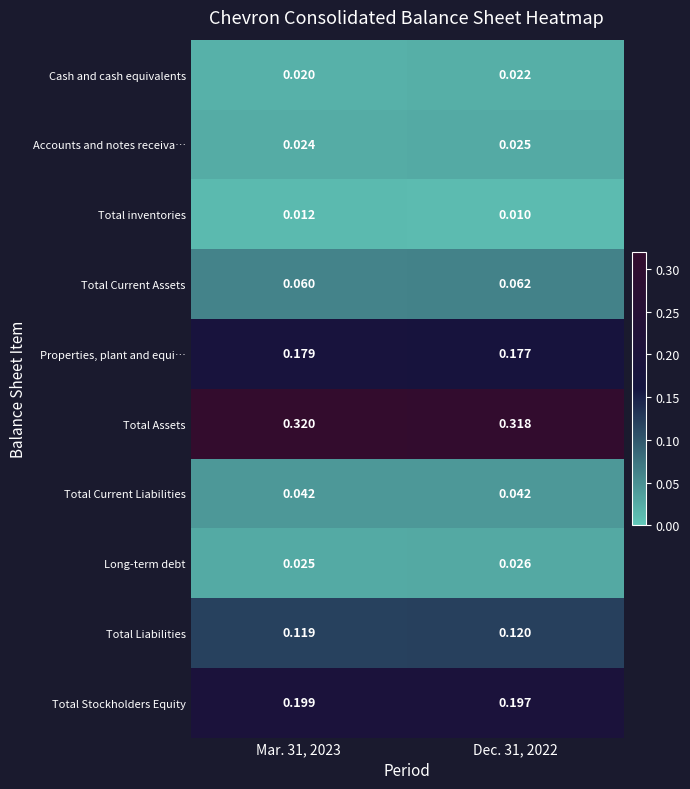

At Mar. 31, 2023, list the series in order from largest to smallest.

Total Assets, Total Stockholders Equity, Properties, plant and equi…, Total Liabilities, Total Current Assets, Total Current Liabilities, Long-term debt, Accounts and notes receiva…, Cash and cash equivalents, Total inventories